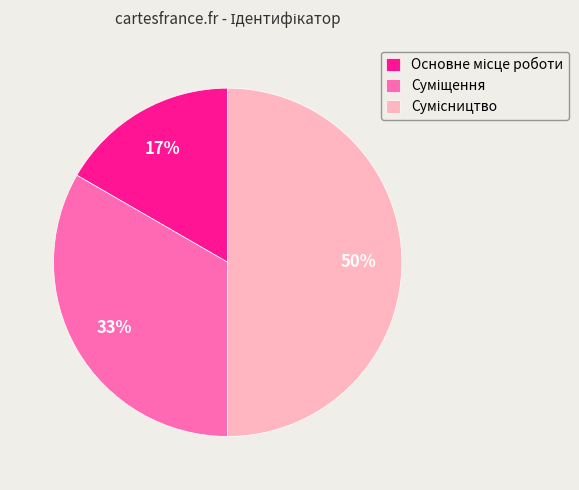

To the nearest percent, what is the average slice percentage?

33%